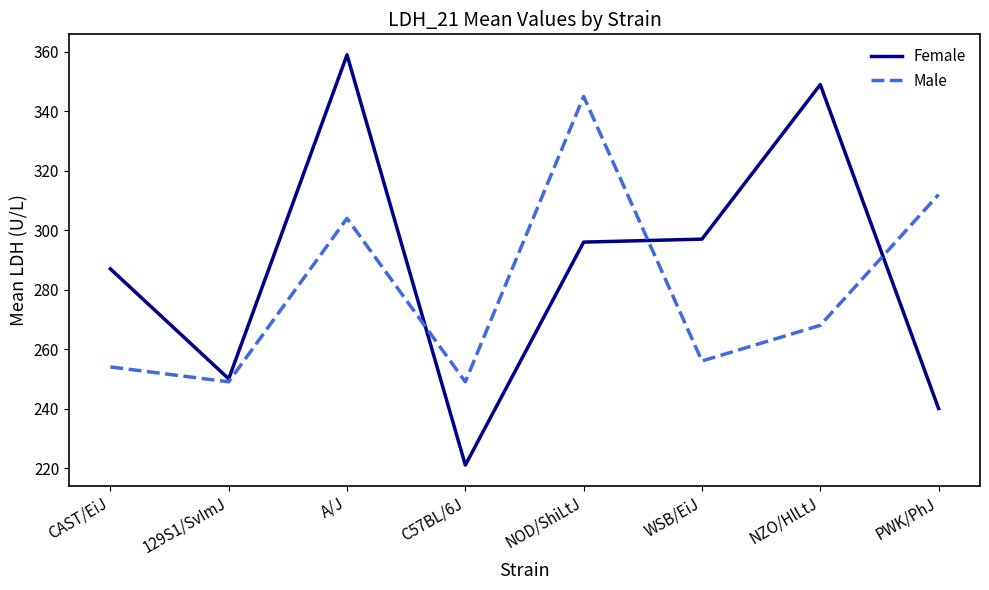

Which label corresponds to the largest value in the chart?

A/J